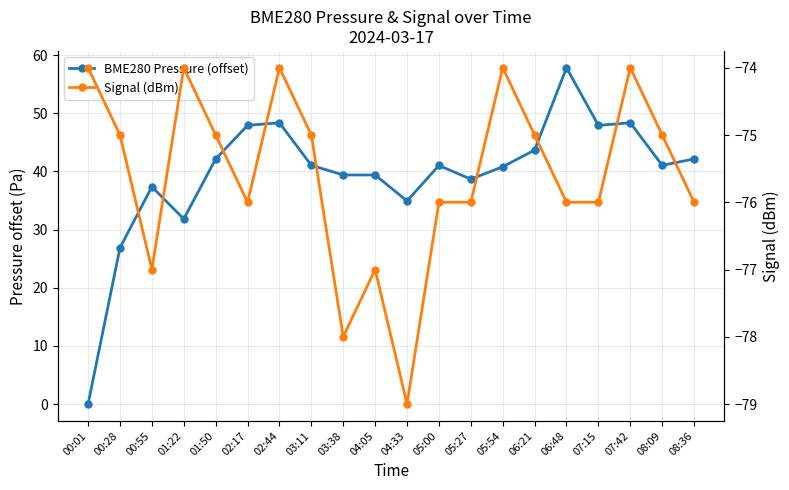

Reading left to right, extract all data points from this chart.

BME280 Pressure (offset): 00:01=0.0	00:28=26.9	00:55=37.4	01:22=31.8	01:50=42.1	02:17=47.9	02:44=48.4	03:11=41.1	03:38=39.4	04:05=39.4	04:33=34.9	05:00=41.0	05:27=38.7	05:54=40.8	06:21=43.7	06:48=57.8	07:15=47.9	07:42=48.4	08:09=41.1	08:36=42.1
Signal (dBm): 00:01=-74.0	00:28=-75.0	00:55=-77.0	01:22=-74.0	01:50=-75.0	02:17=-76.0	02:44=-74.0	03:11=-75.0	03:38=-78.0	04:05=-77.0	04:33=-79.0	05:00=-76.0	05:27=-76.0	05:54=-74.0	06:21=-75.0	06:48=-76.0	07:15=-76.0	07:42=-74.0	08:09=-75.0	08:36=-76.0